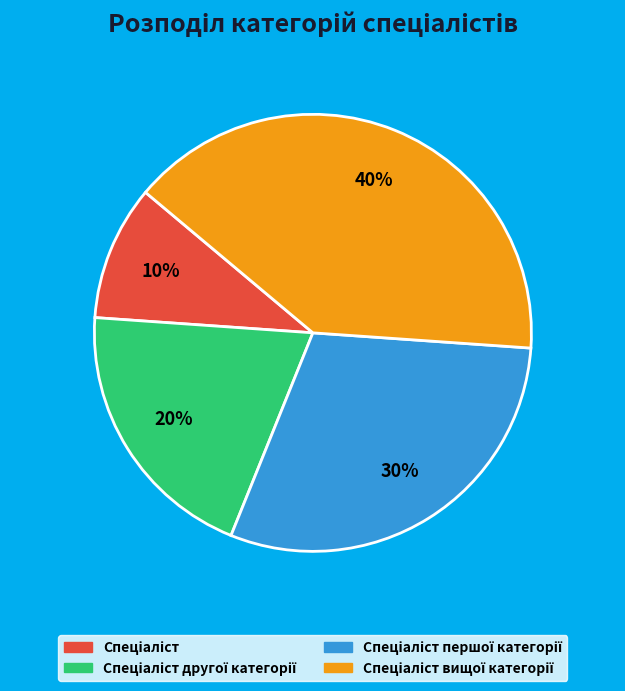

Count the number of slices in the pie.

4